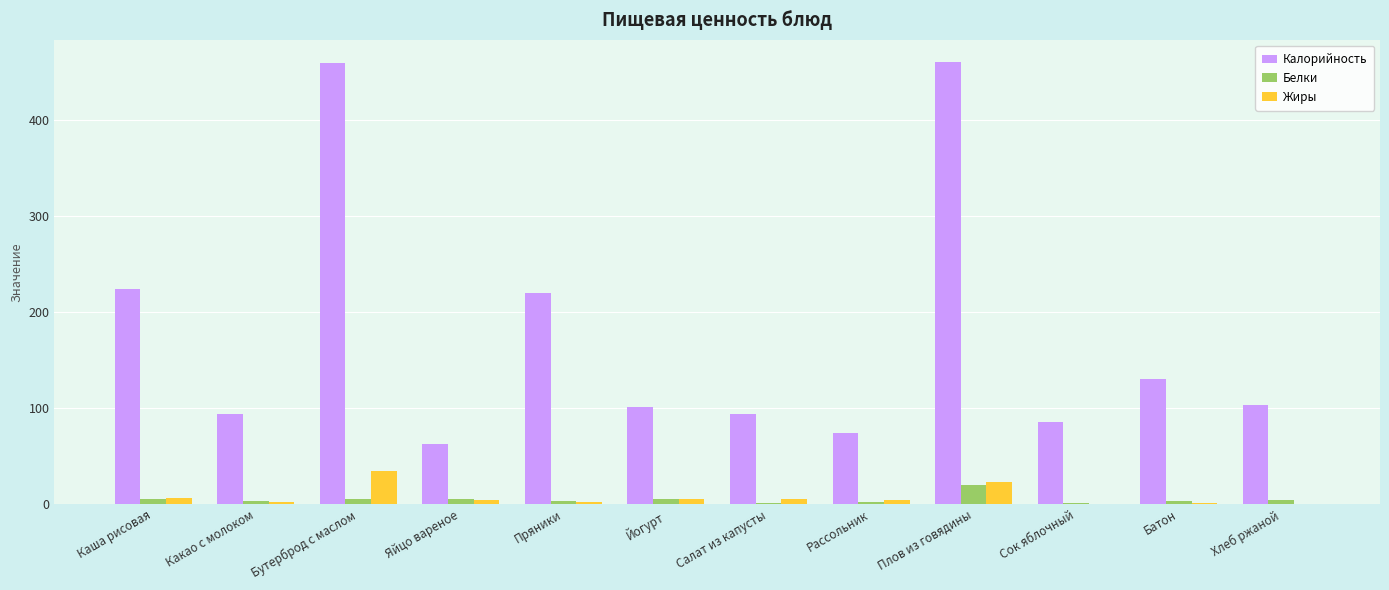

Is the value of Белки at Каша рисовая greater than the value of Жиры at Плов из говядины?

No